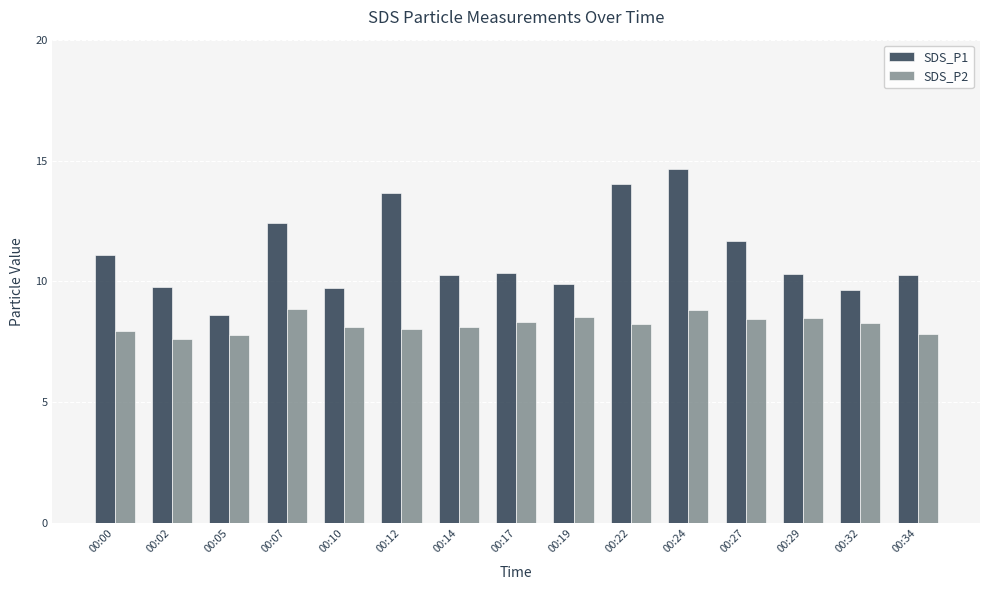

Is the value of SDS_P1 at 00:14 greater than the value of SDS_P2 at 00:24?

Yes